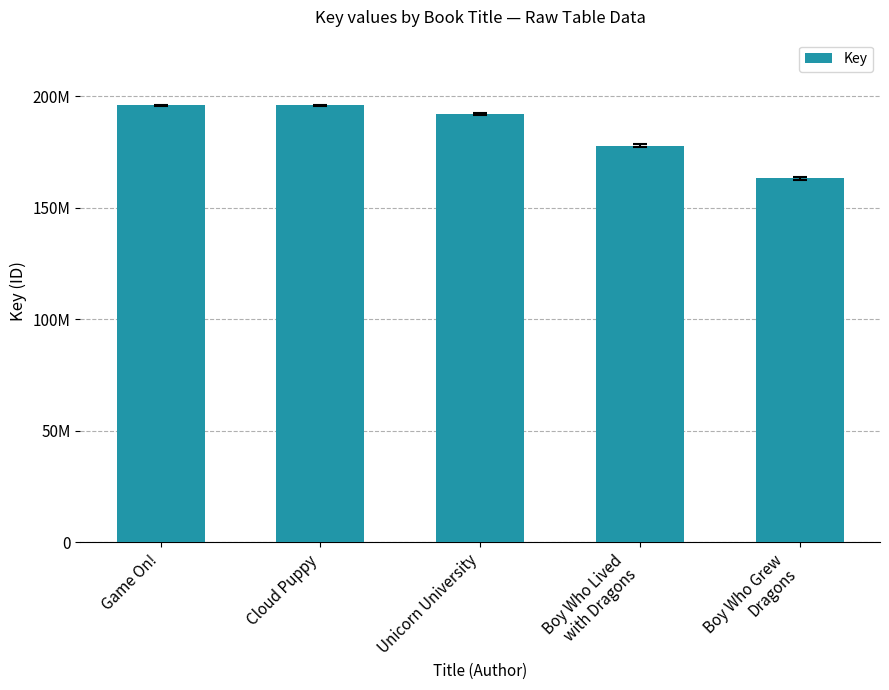

Reading right to left, list all the values displayed in this chart.

Boy Who Grew
Dragons=163106010	Boy Who Lived
with Dragons=177715661	Unicorn University=192050710	Cloud Puppy=195883455	Game On!=195884552